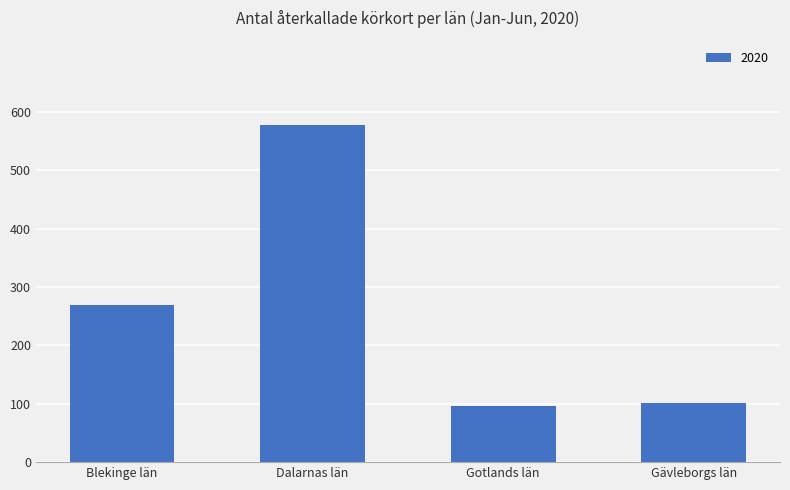

True or false: the data shows 57 at Gävleborgs län.

False